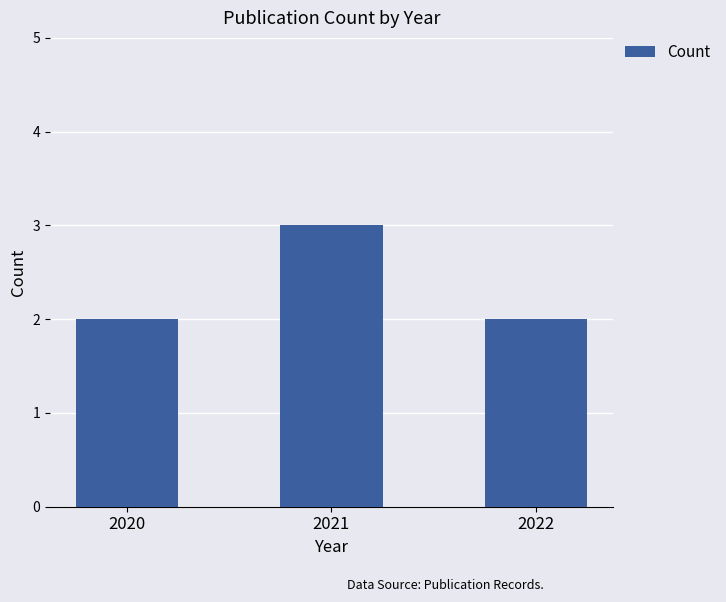

What is the sum of all values?

7